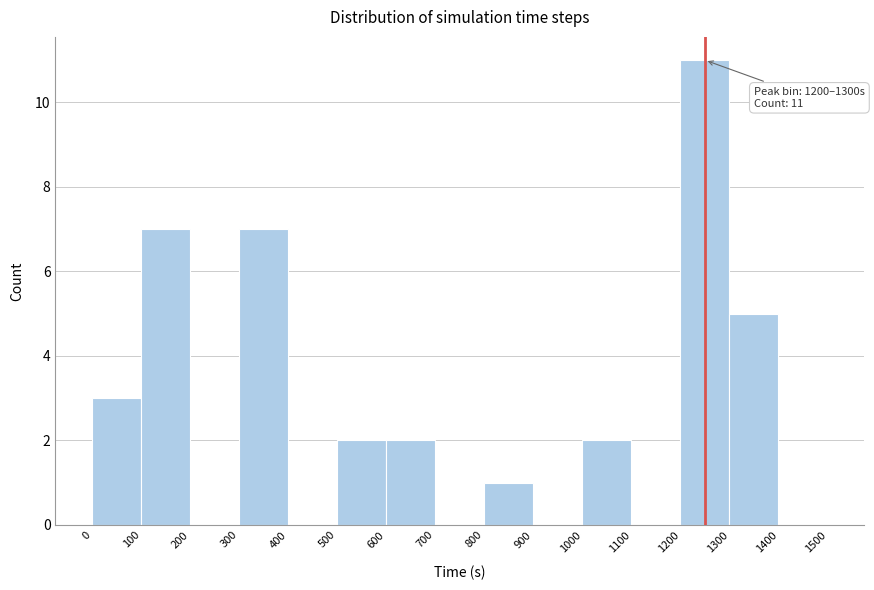

Over which range of the x-axis is the bar tallest?

1200 to 1300